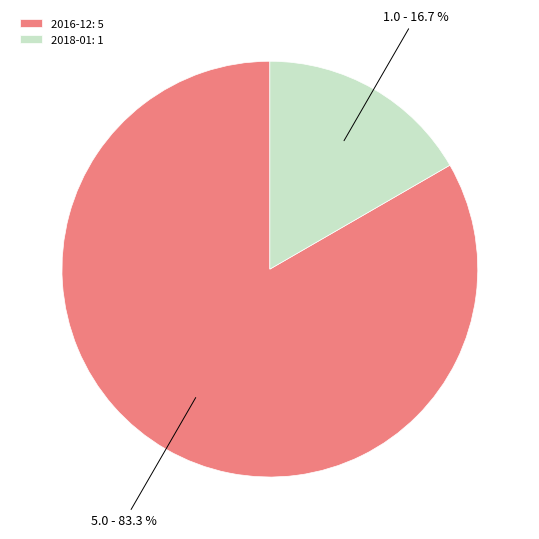

What percentage is the 2018-01 slice, to the nearest percent?

17%